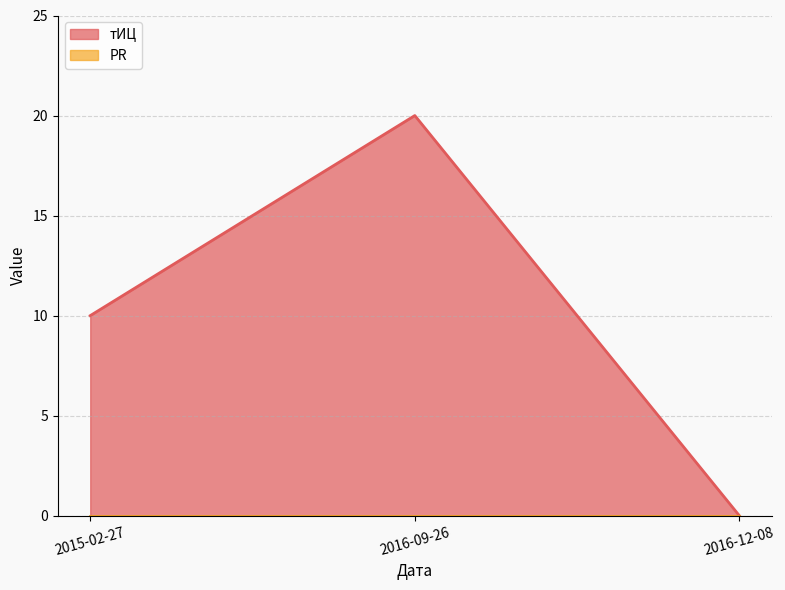

Is it true that the value at 2016-12-08 is 0?

True